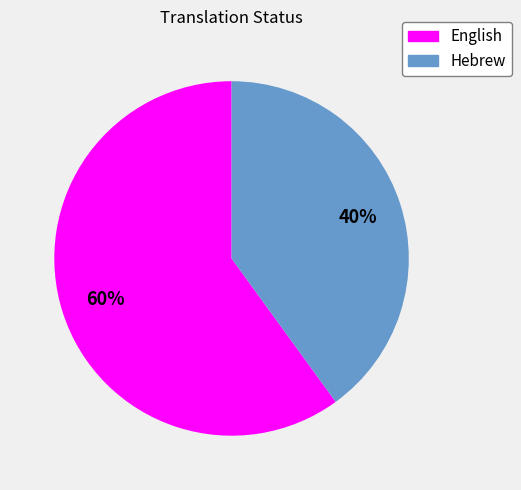

Which category has the smallest portion of the pie?

Hebrew